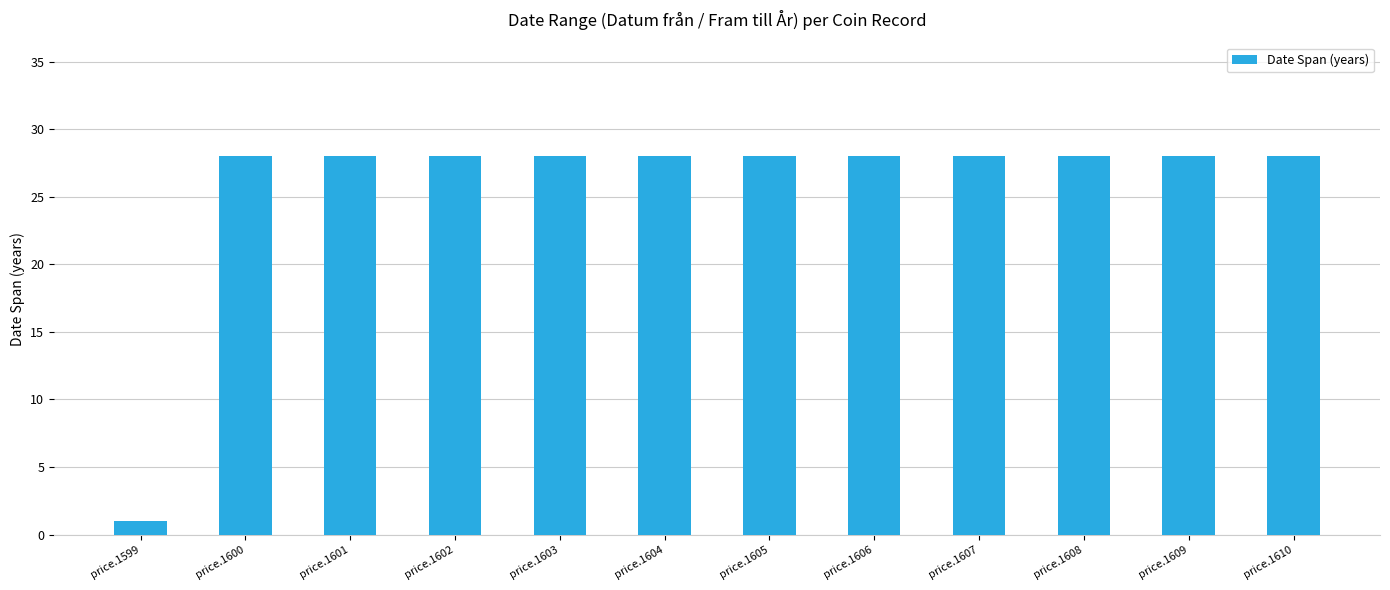

Reading right to left, what are all the values shown in this chart?

28	28	28	28	28	28	28	28	28	28	28	1